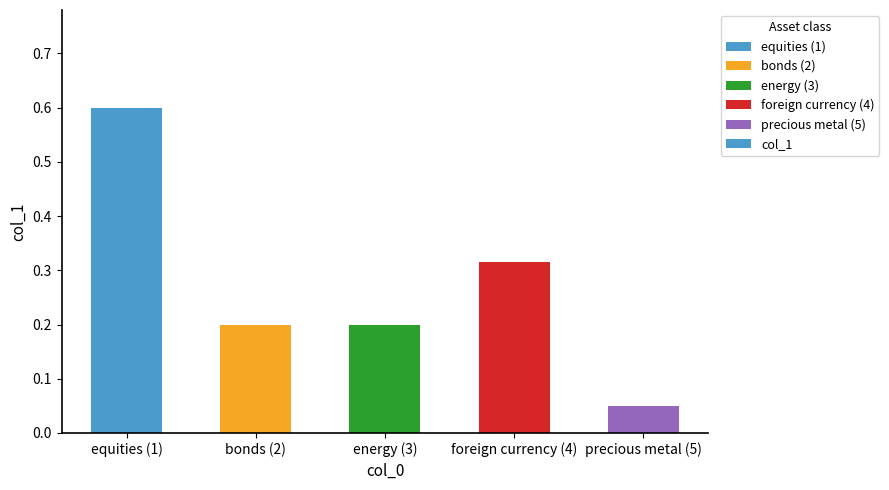

The value at energy (3) is 0.2. True or false?

True